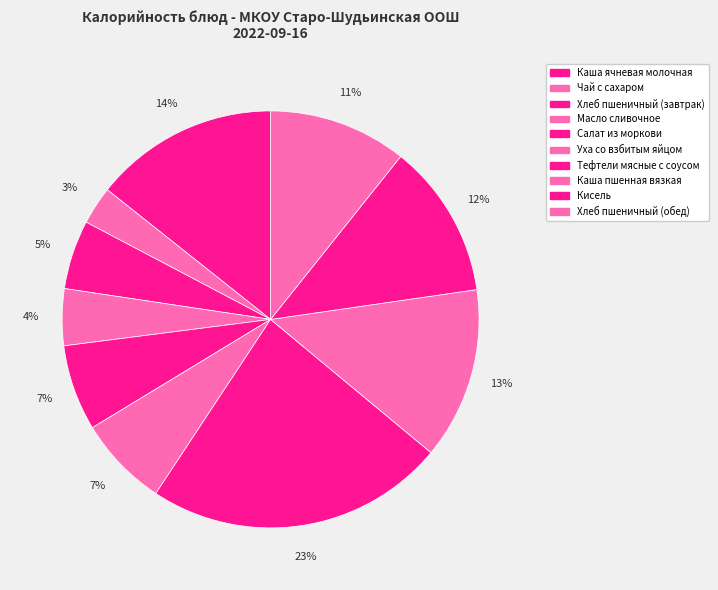

Is it true that Каша ячневая молочная is 14% of the pie?

True